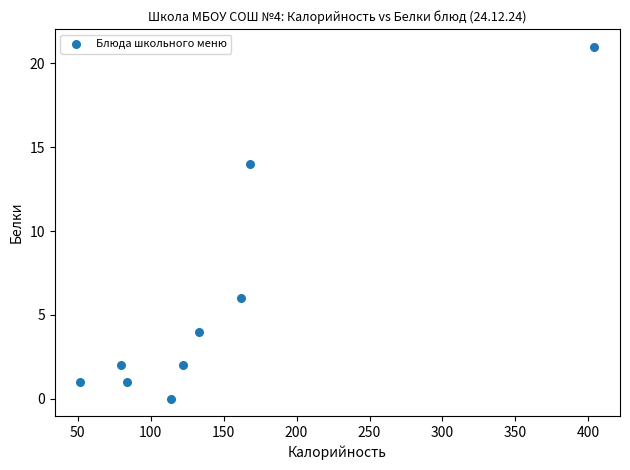

What is the range of Y values (max minus min)?

21